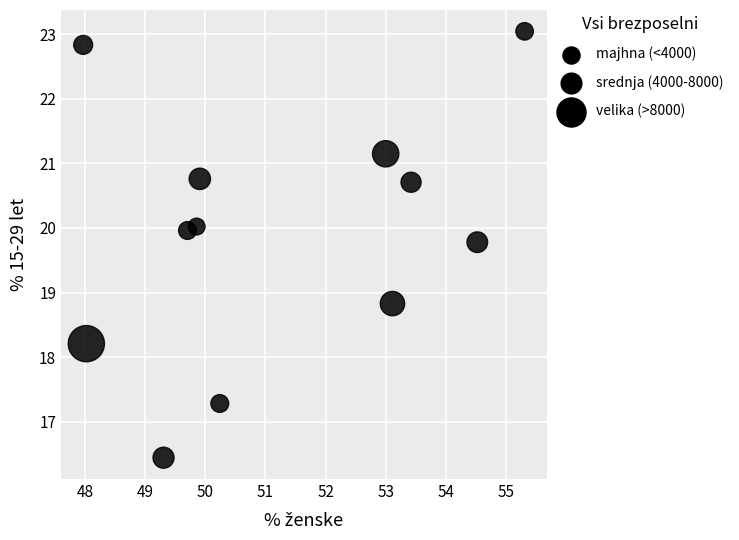

What is the range of Y values (max minus min)?

6.6